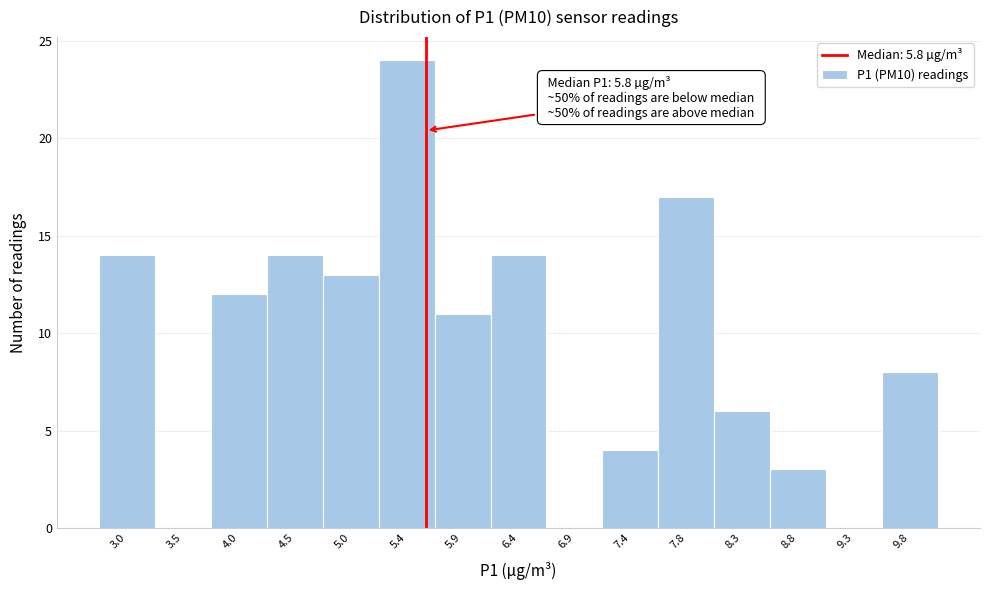

Reading left to right, list all the values displayed in this chart.

3.0=14	3.5=0	4.0=12	4.5=14	5.0=13	5.4=24	5.9=11	6.4=14	6.9=0	7.4=4	7.8=17	8.3=6	8.8=3	9.3=0	9.8=8